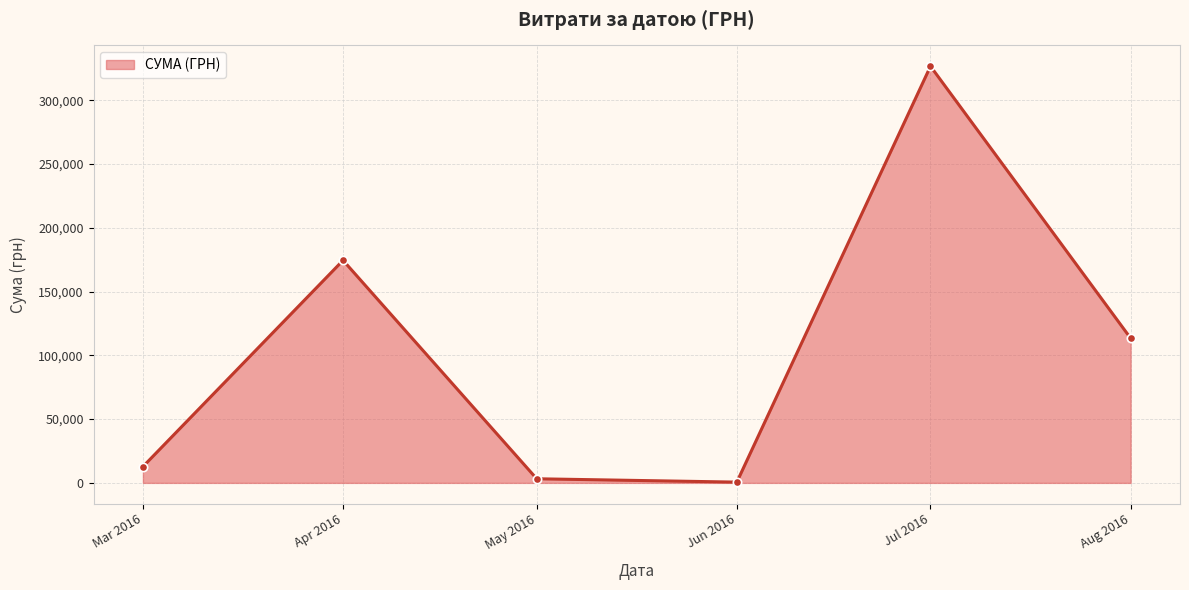

Where is the data nearest to the value 163586?

Apr 2016